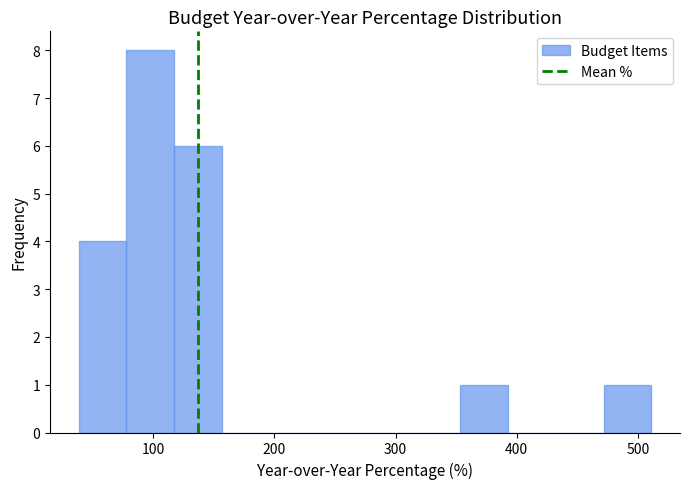

Read against the x-axis, roughly where is the centre of the tallest bar?

100